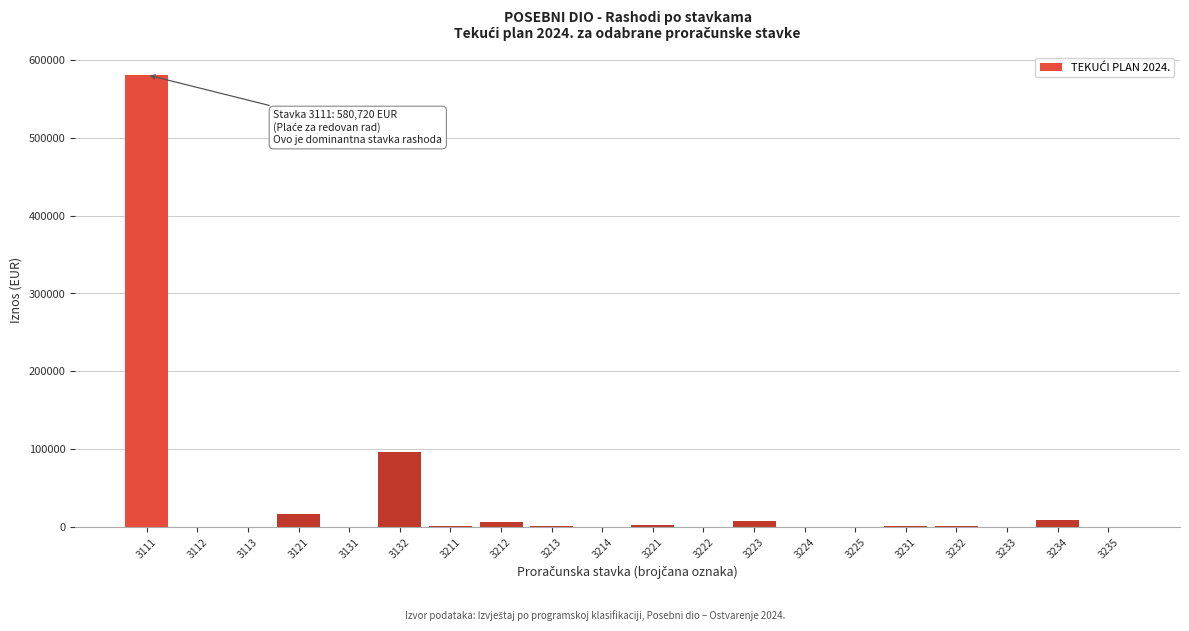

The value at 3132 is 34382. True or false?

False